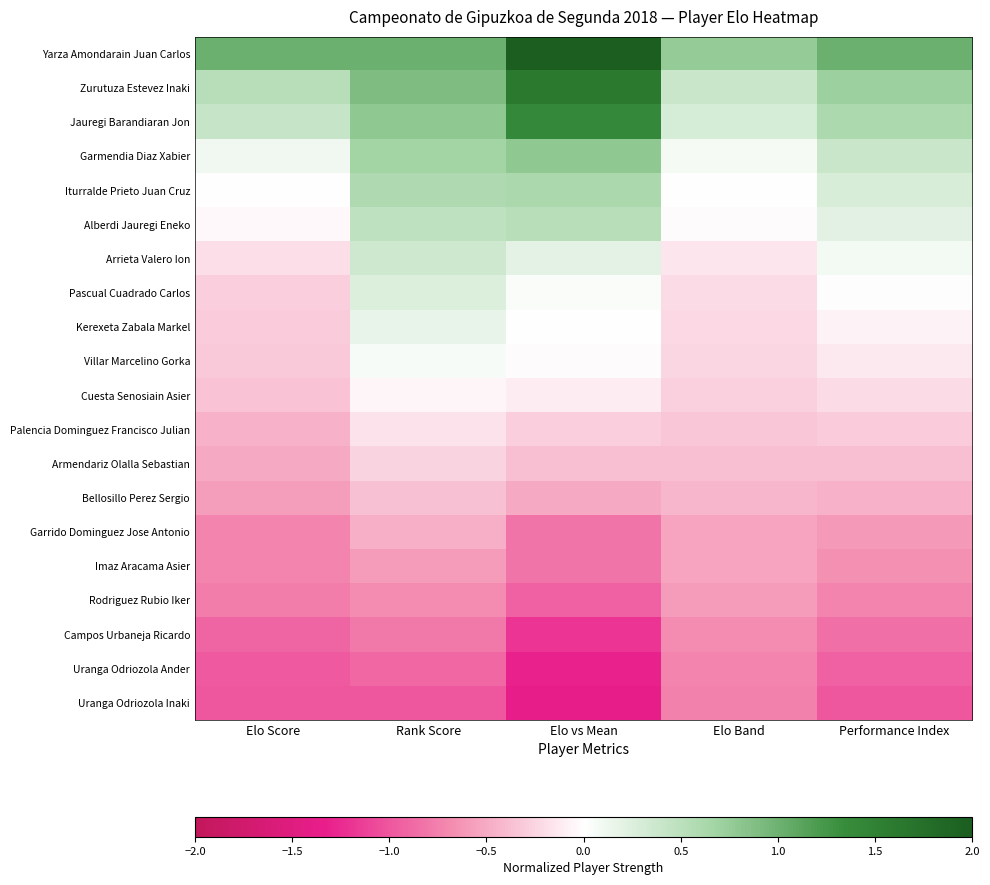

At which category does the chart reach its peak across all series?

Elo vs Mean